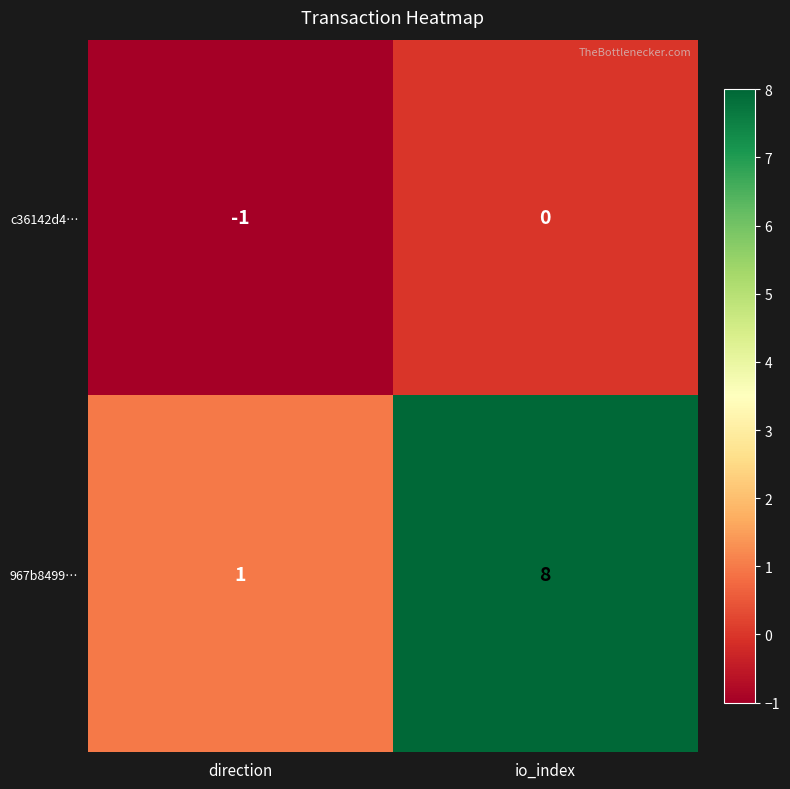

What is the sum of the 967b8499… values at direction and io_index?

9